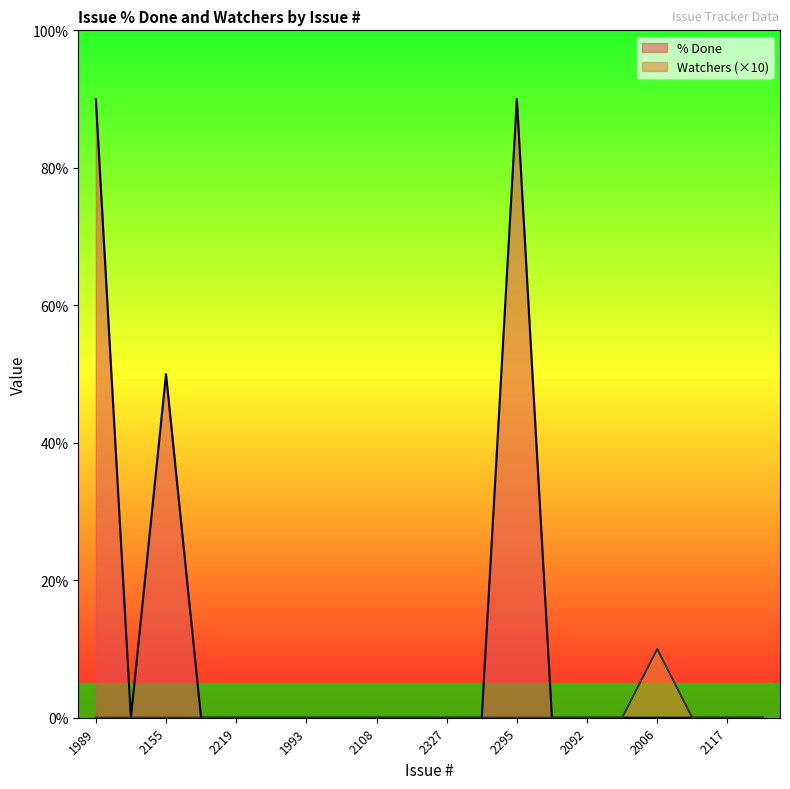

Which series has the widest spread of values?

% Done